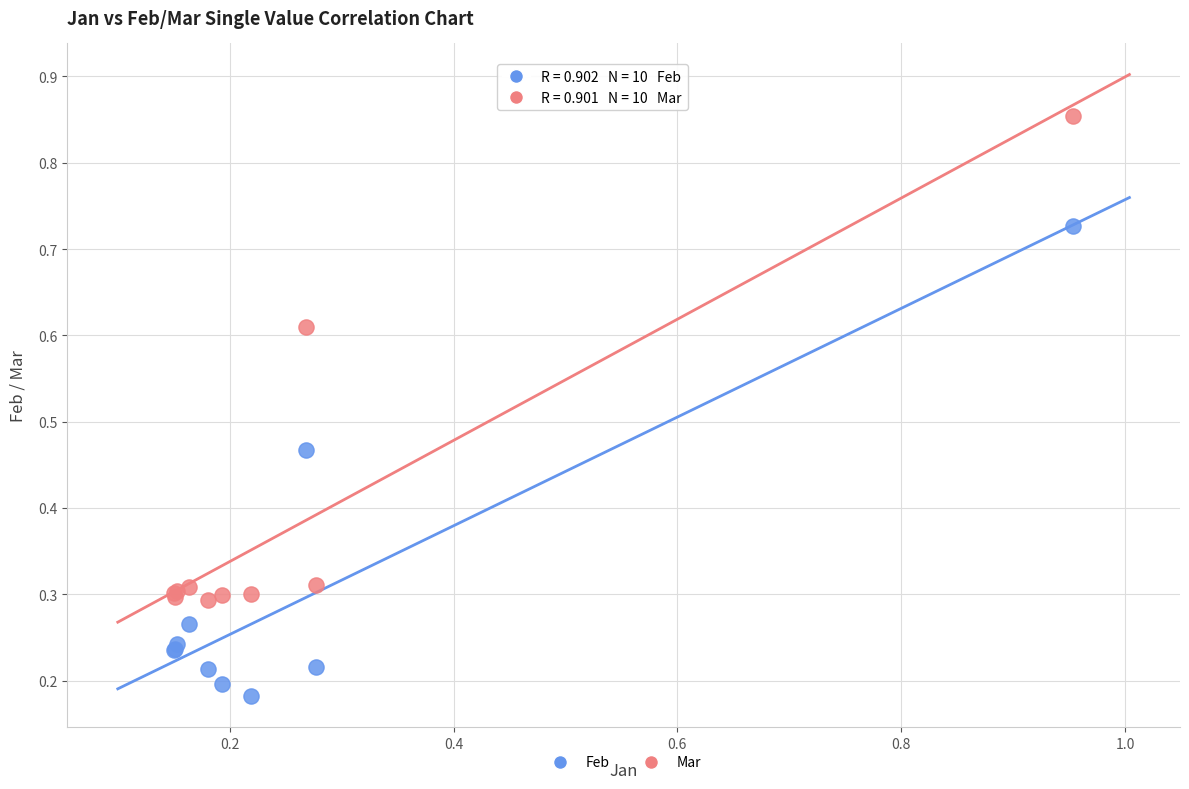

Which series has the widest spread of Y values?

Mar